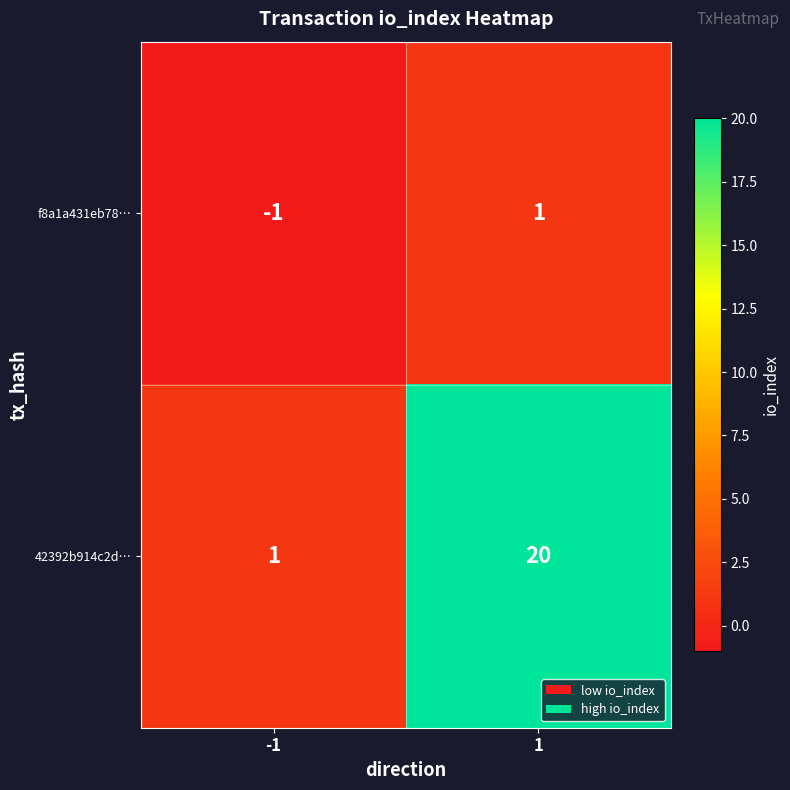

Reading right to left, extract all data points from this chart.

f8a1a431eb78…: 1=1	-1=-1
42392b914c2d…: 1=20	-1=1